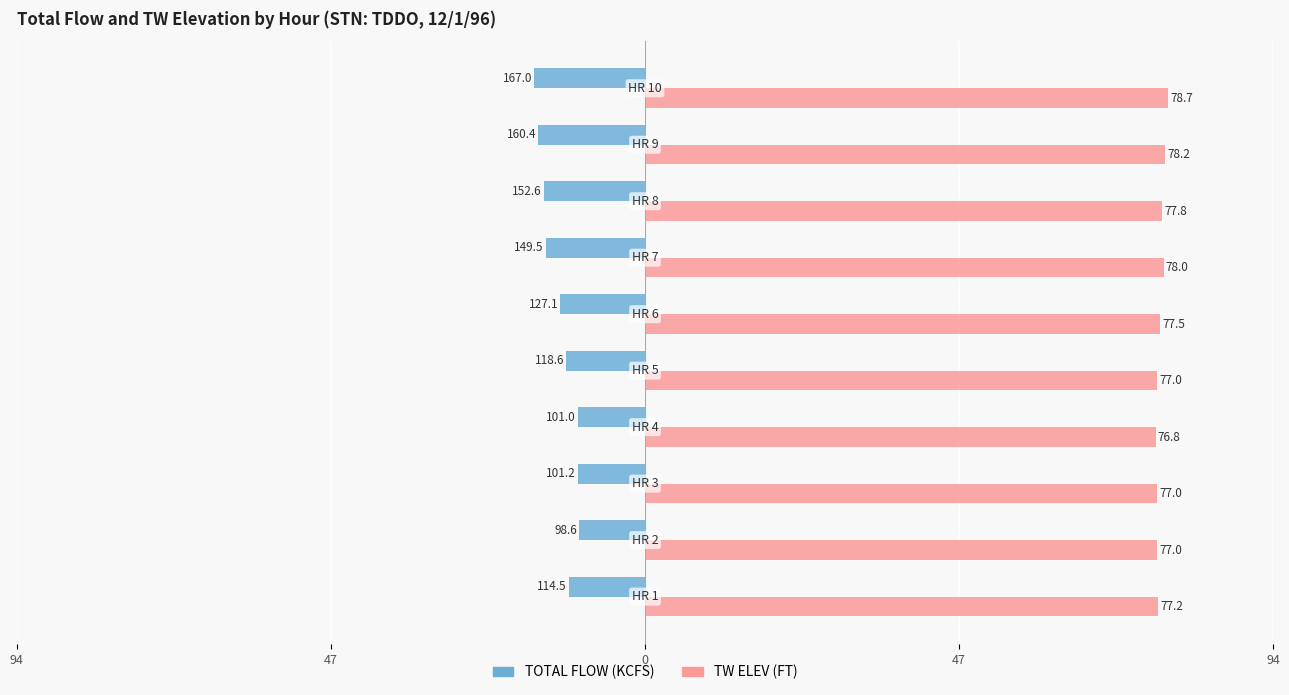

What are all the series names shown in the legend?

TOTAL FLOW (KCFS), TW ELEV (FT)